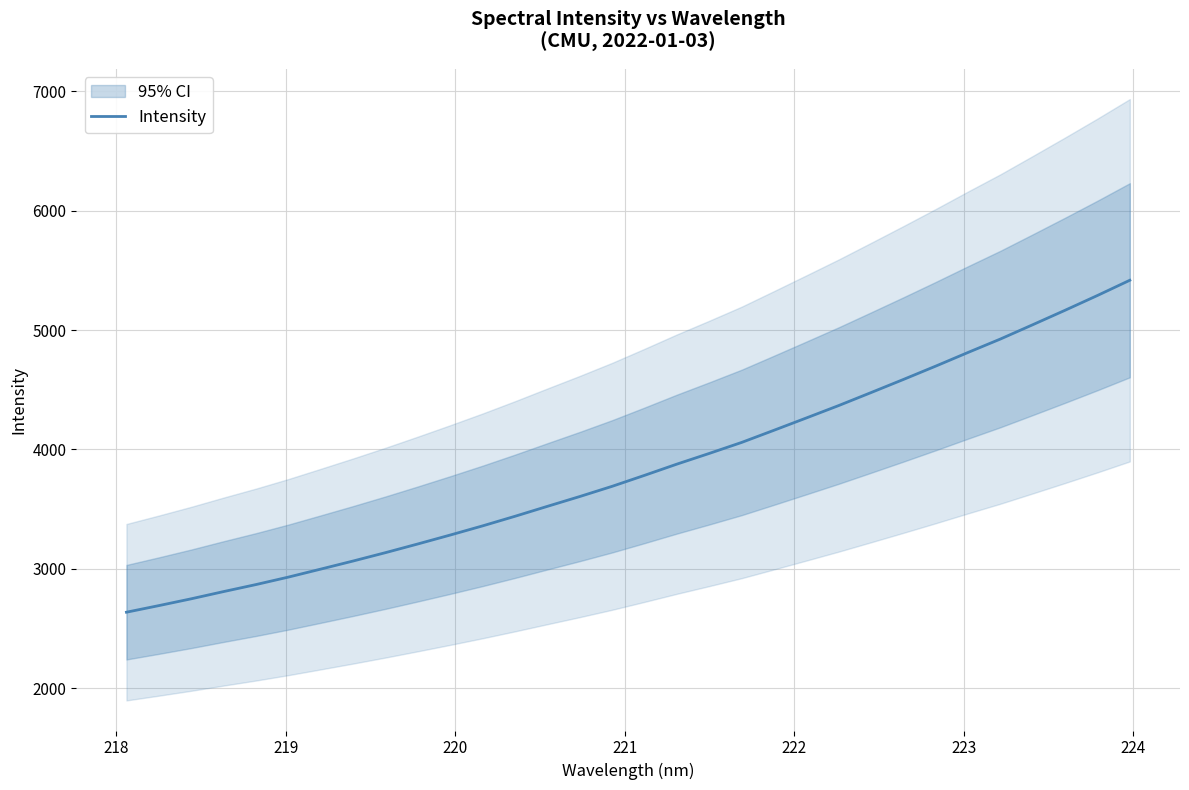

What is the value of the 18th point from the left?

3877.7